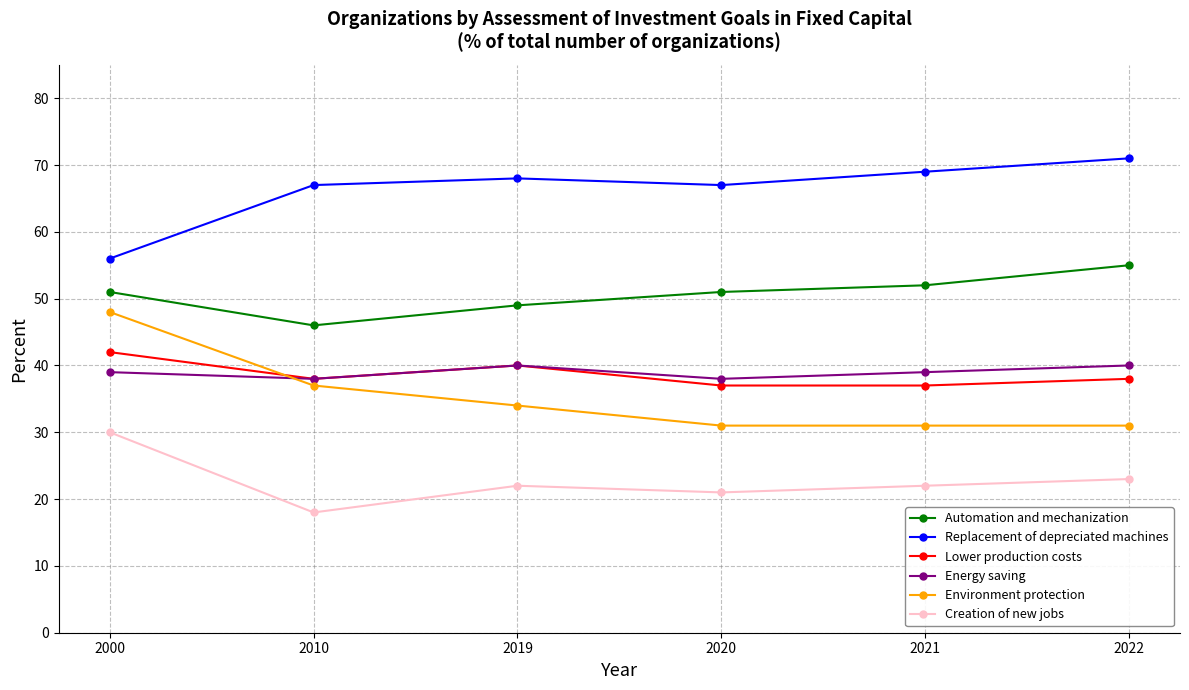

Is the value of Environment protection at 2022 greater than the value of Lower production costs at 2020?

No